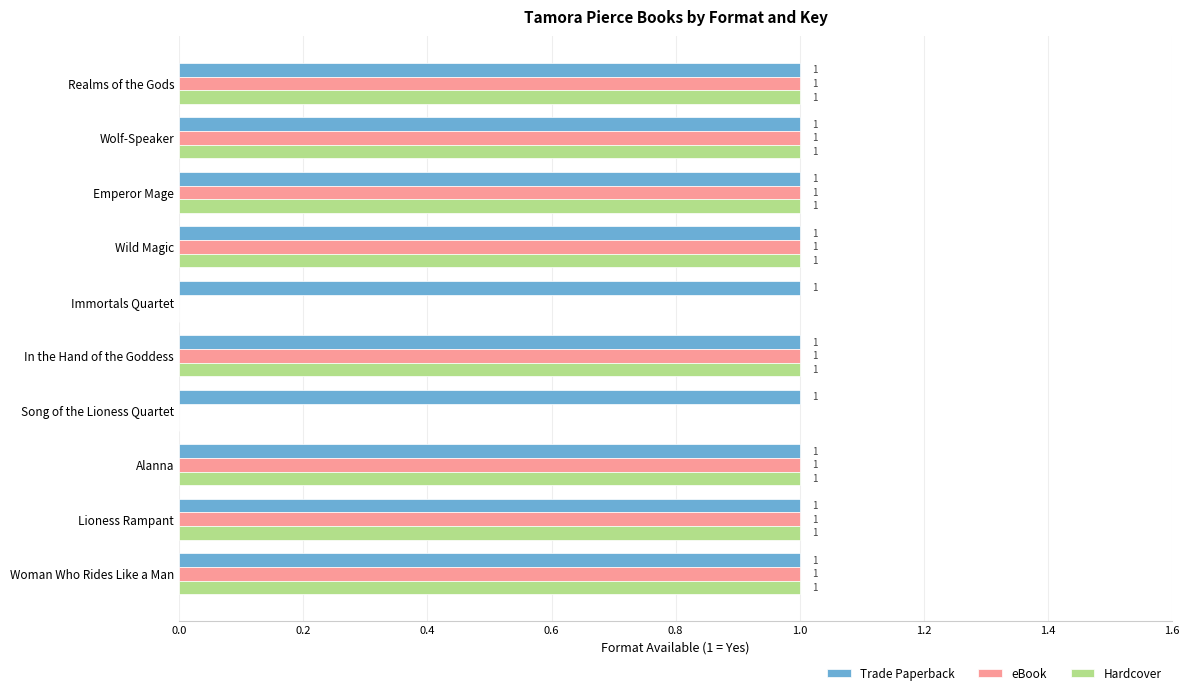

What is the sum of all eBook values?

8